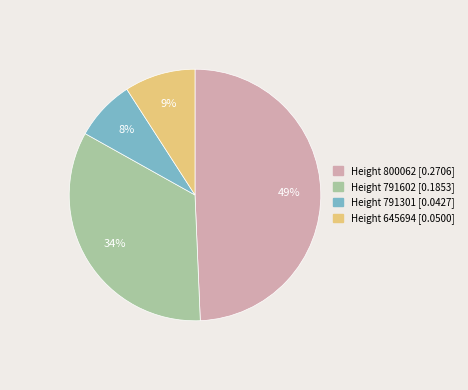

Count the number of slices in the pie.

4